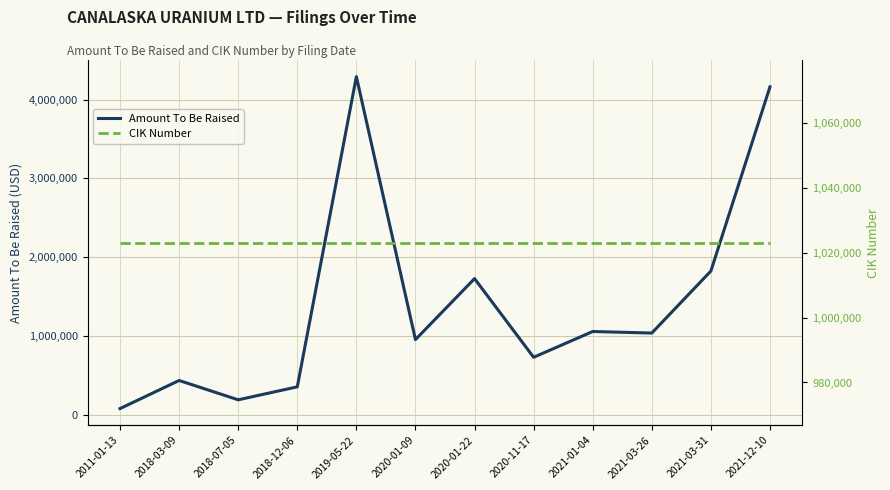

At which label does Amount To Be Raised reach its peak?

2019-05-22